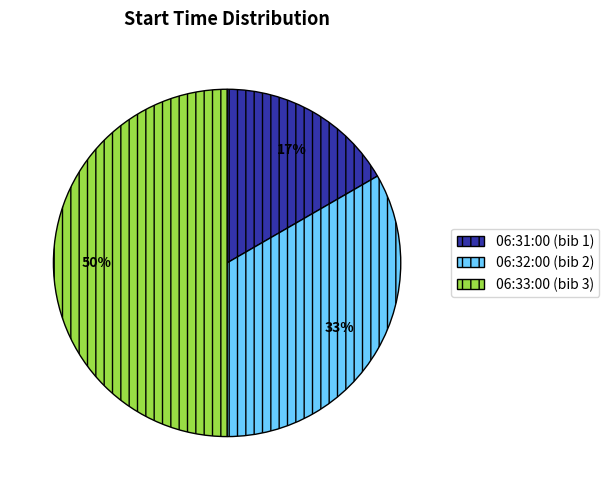

Is it true that 06:32:00 is 33% of the pie?

True